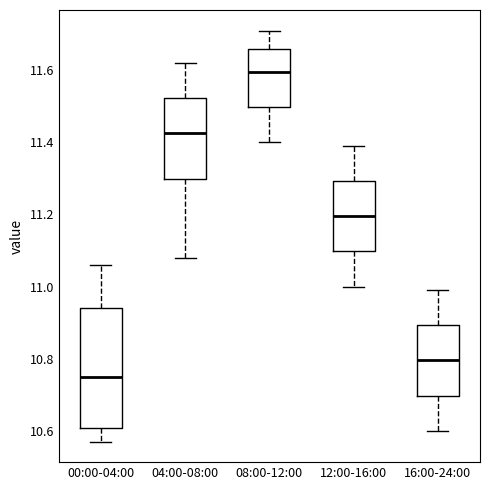

Where does the lower whisker of the box for 08:00-12:00 end on the y-axis? The values are not printed on the chart, so give them approximately, as read against the axis.

11.40